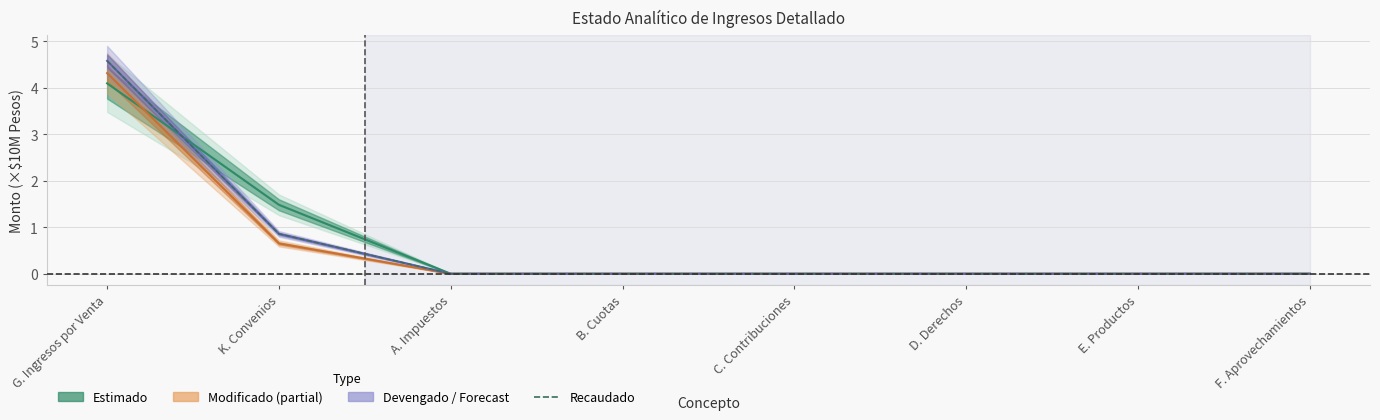

Rank the categories by value from highest to lowest.

G. Ingresos por Venta, K. Convenios, A. Impuestos, B. Cuotas, C. Contribuciones, D. Derechos, E. Productos, F. Aprovechamientos